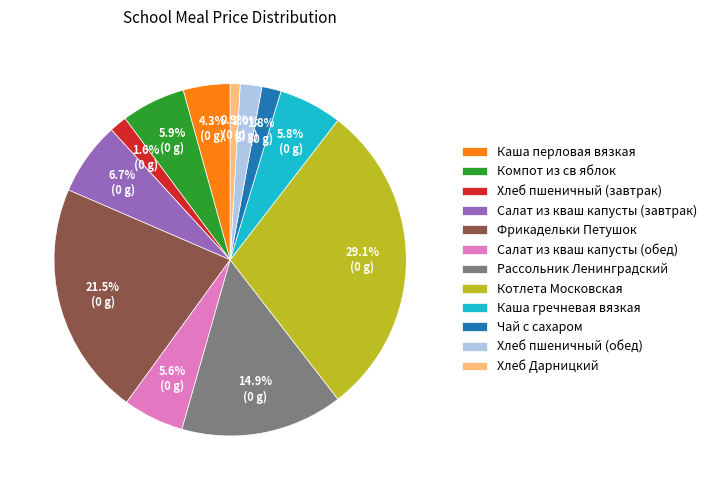

What percentage is NOT represented by Чай с сахаром?

98.2%